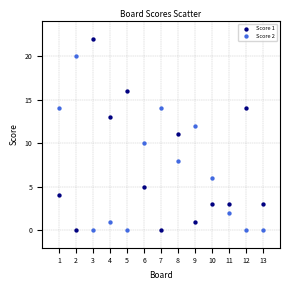

What is the X range (max minus min) for the scatter plot?

12